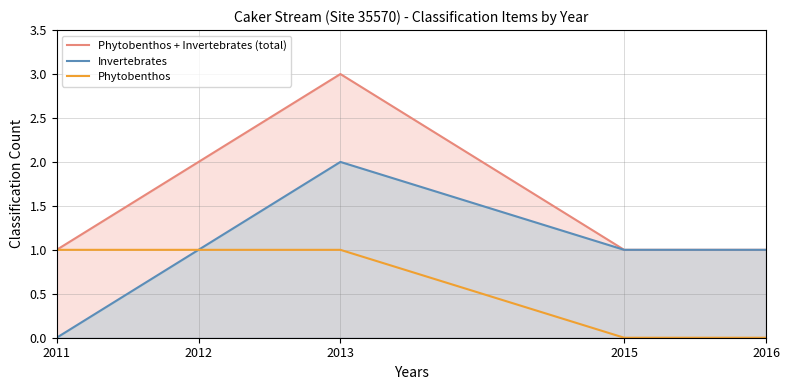

Is it true that Phytobenthos + Invertebrates (total) equals 4 at 2013?

False